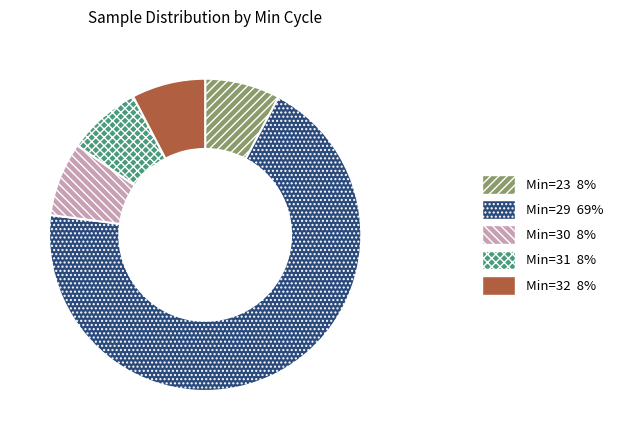

The Min=23 slice represents 21% of the pie. True or false?

False